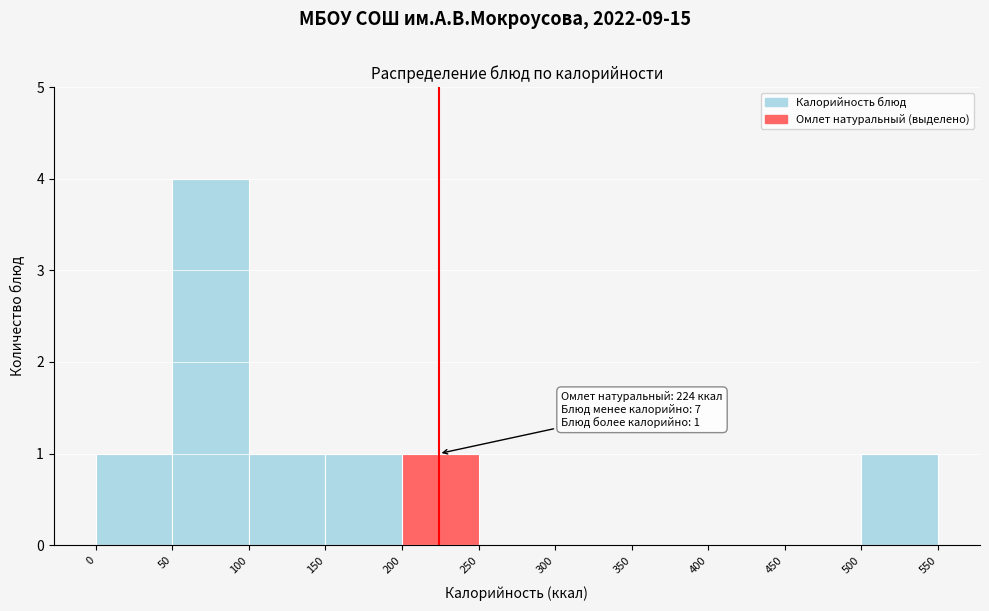

Over which range of the x-axis is the bar tallest?

50 to 100